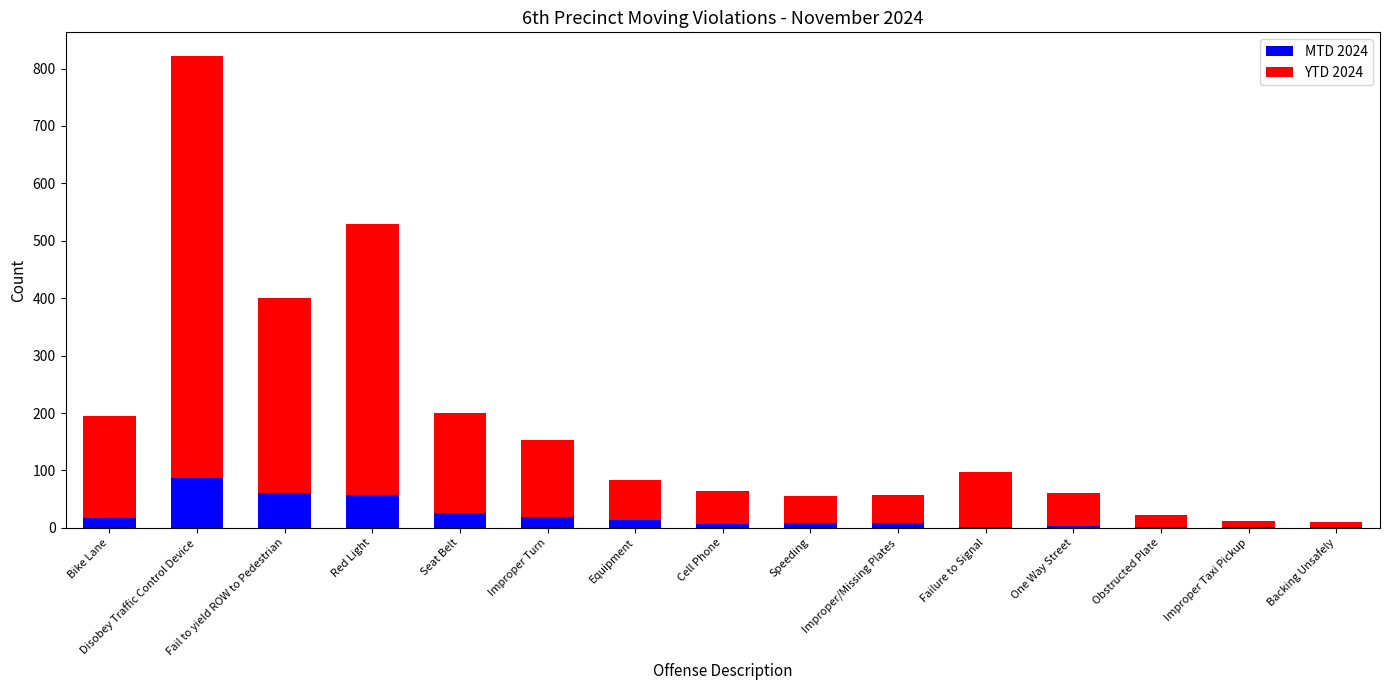

The value of MTD 2024 at Seat Belt is 26. True or false?

True